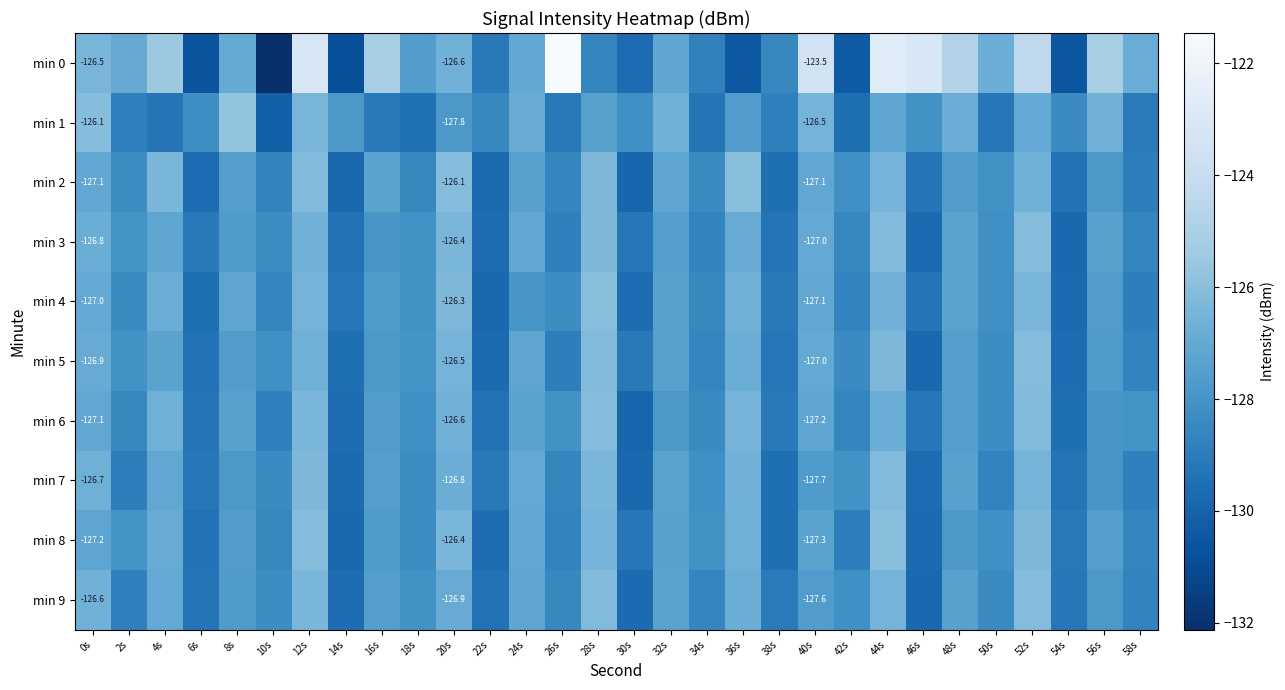

What is the sum of the min 9 values at 42s and 40s?

-255.8